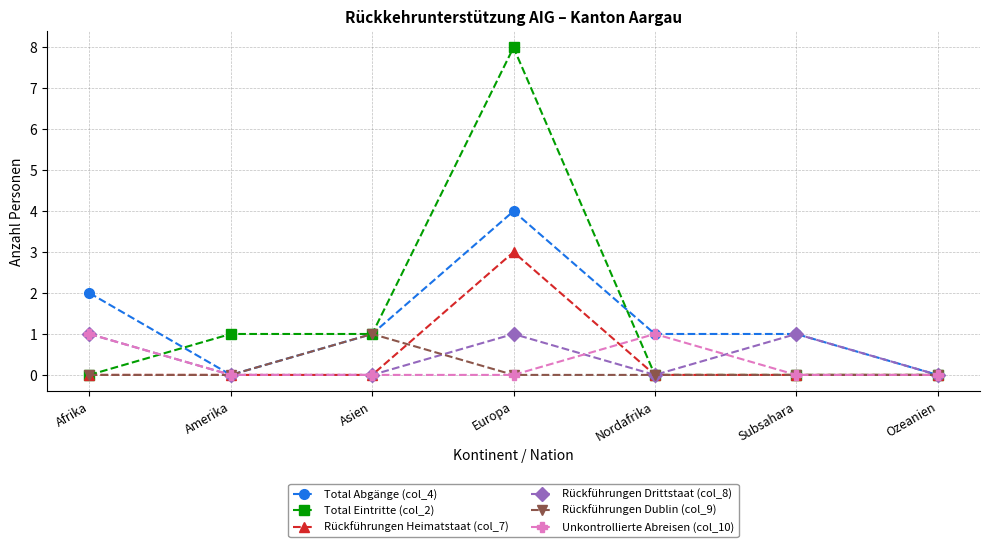

What is the total value across all series at Afrika?

4